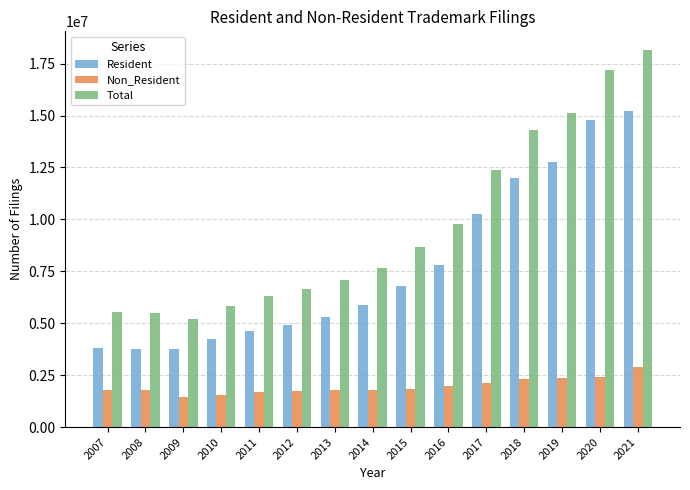

Which series has the largest range (max minus min)?

Total